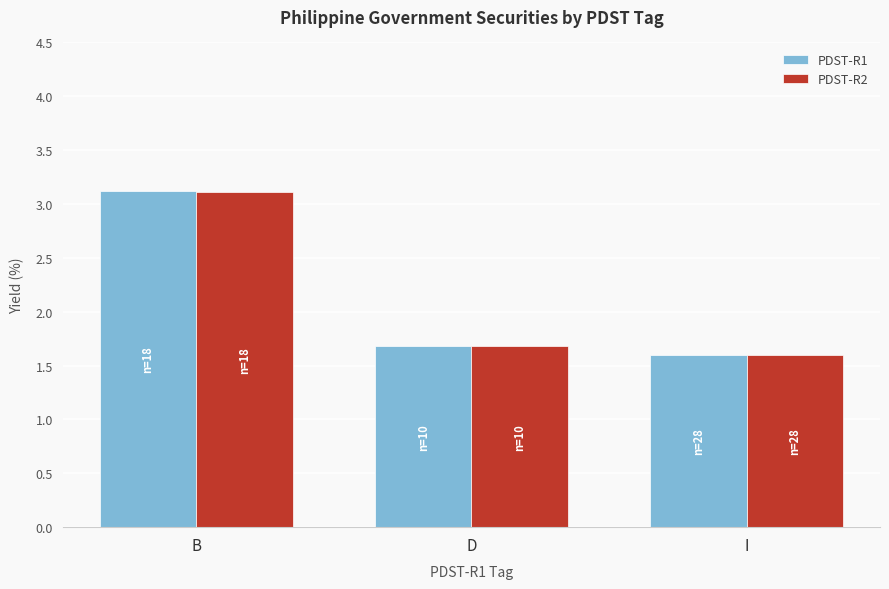

Is it true that PDST-R1 equals 3.1 at B?

True